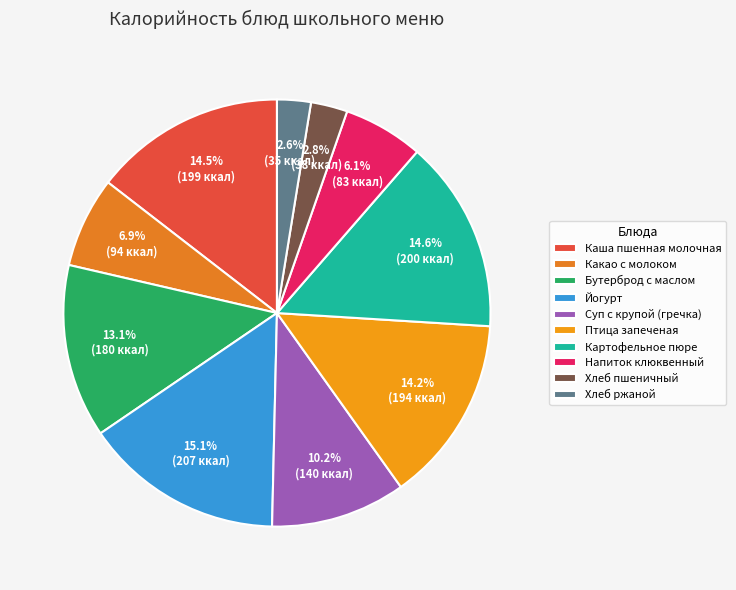

What percentage is the Картофельное пюре slice, to the nearest percent?

15%